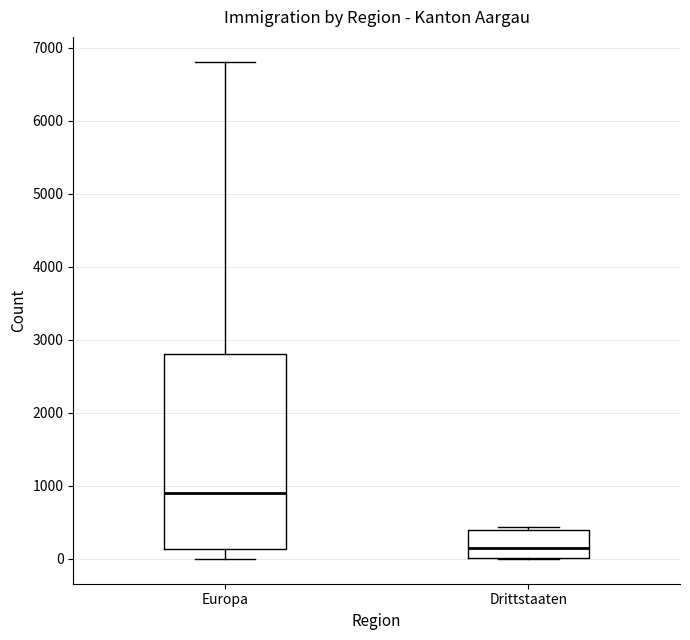

Which box's median line is the highest?

Europa